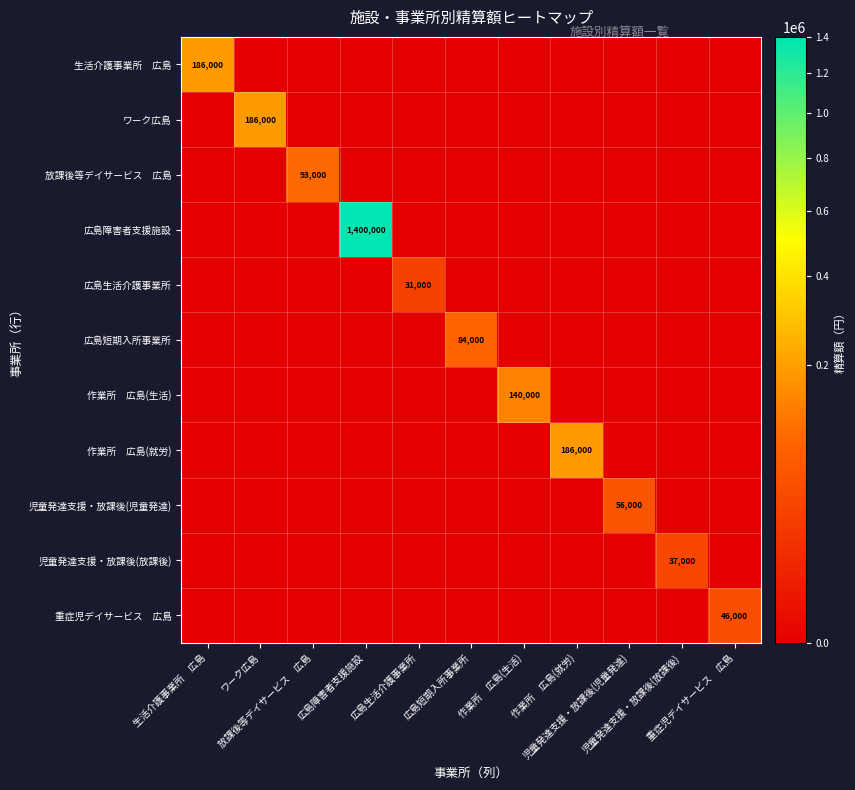

Between 放課後等デイサービス 広島 and 重症児デイサービス 広島, which series saw the biggest shift?

放課後等デイサービス 広島